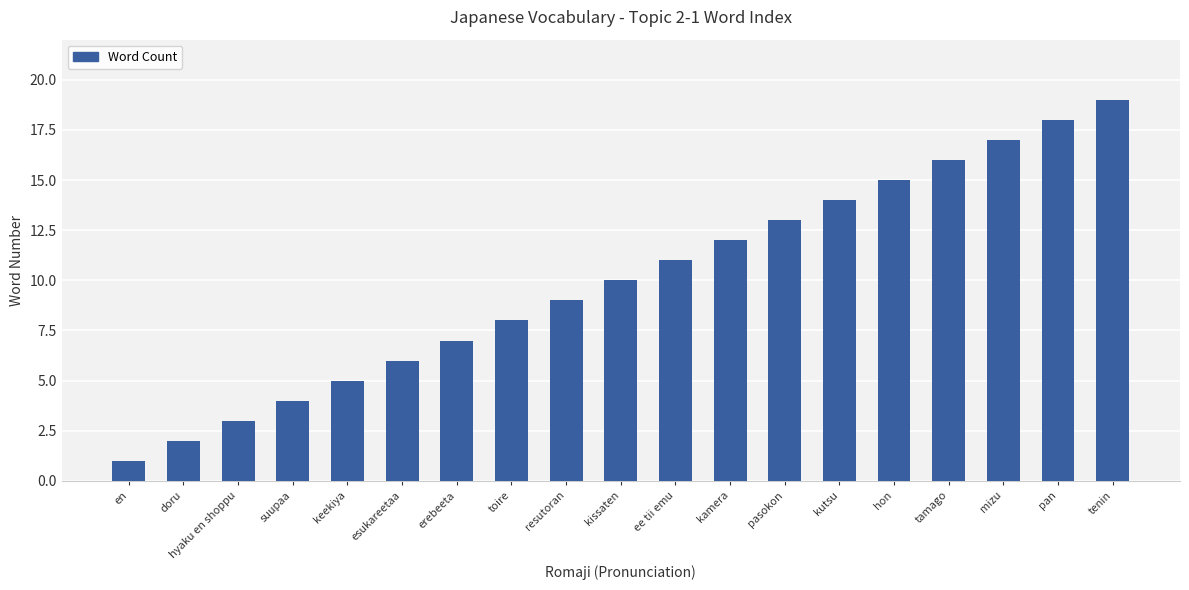

Where is the data nearest to the value 10?

kissaten